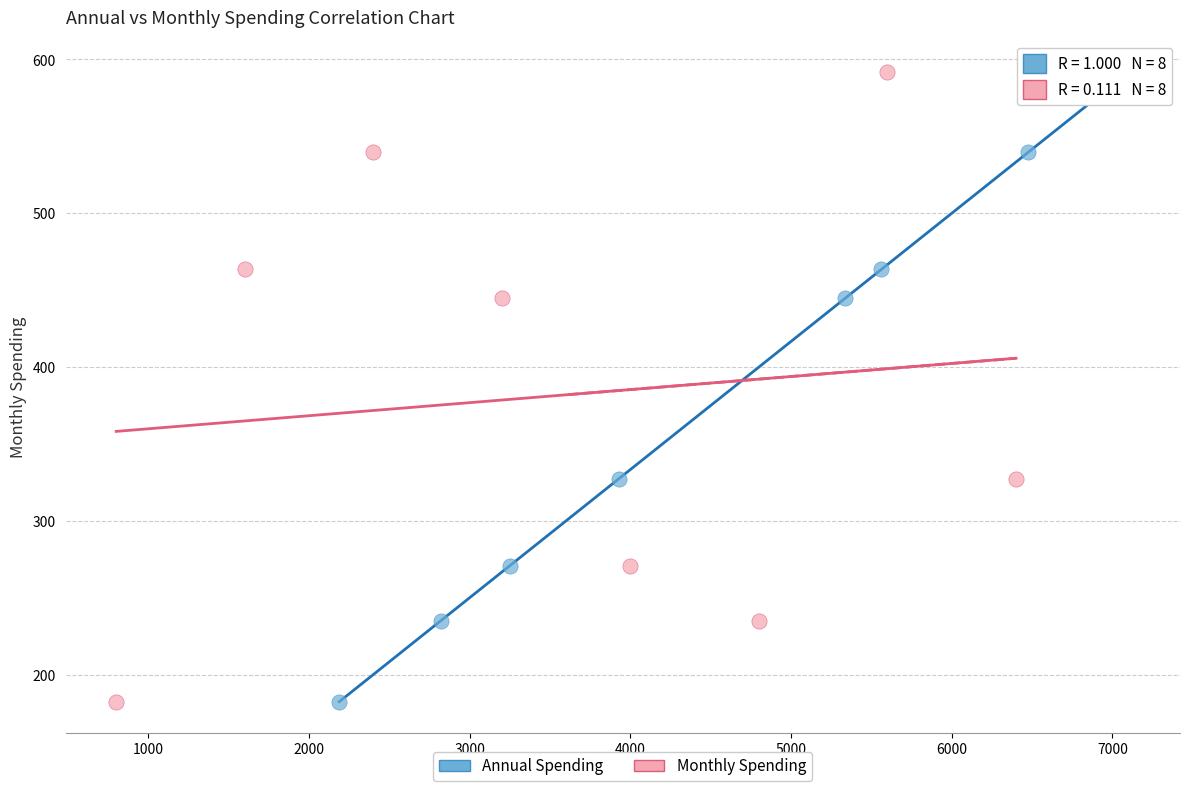

What are all the series names shown in the legend?

Annual Spending, Monthly Spending